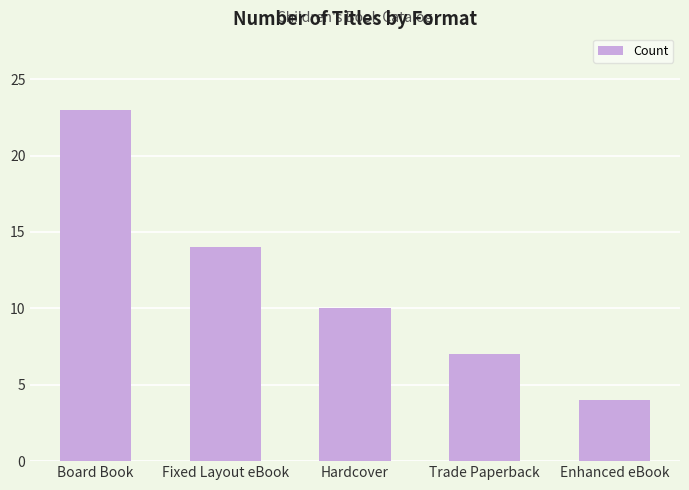

Which has a higher value, Enhanced eBook or Fixed Layout eBook?

Fixed Layout eBook